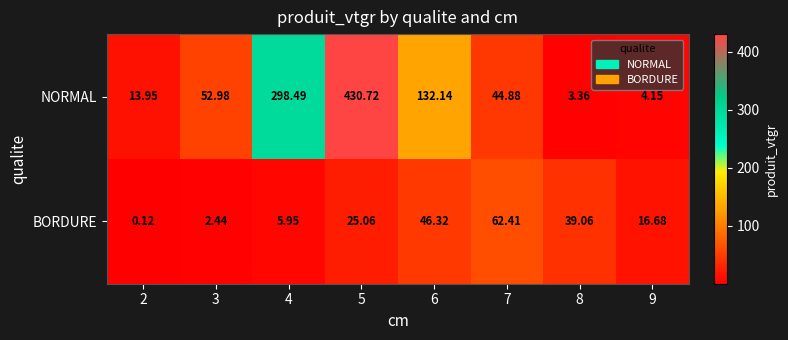

List the series in order of their peak value, highest first.

NORMAL, BORDURE